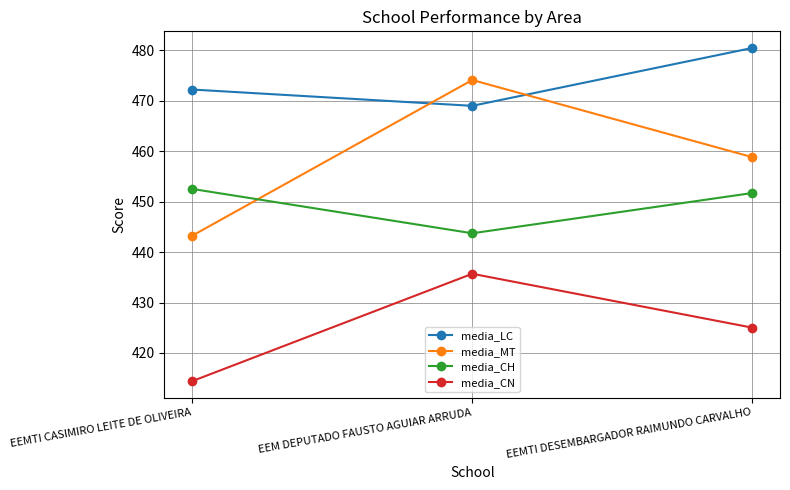

Which category has the highest value across all series?

EEMTI DESEMBARGADOR RAIMUNDO CARVALHO